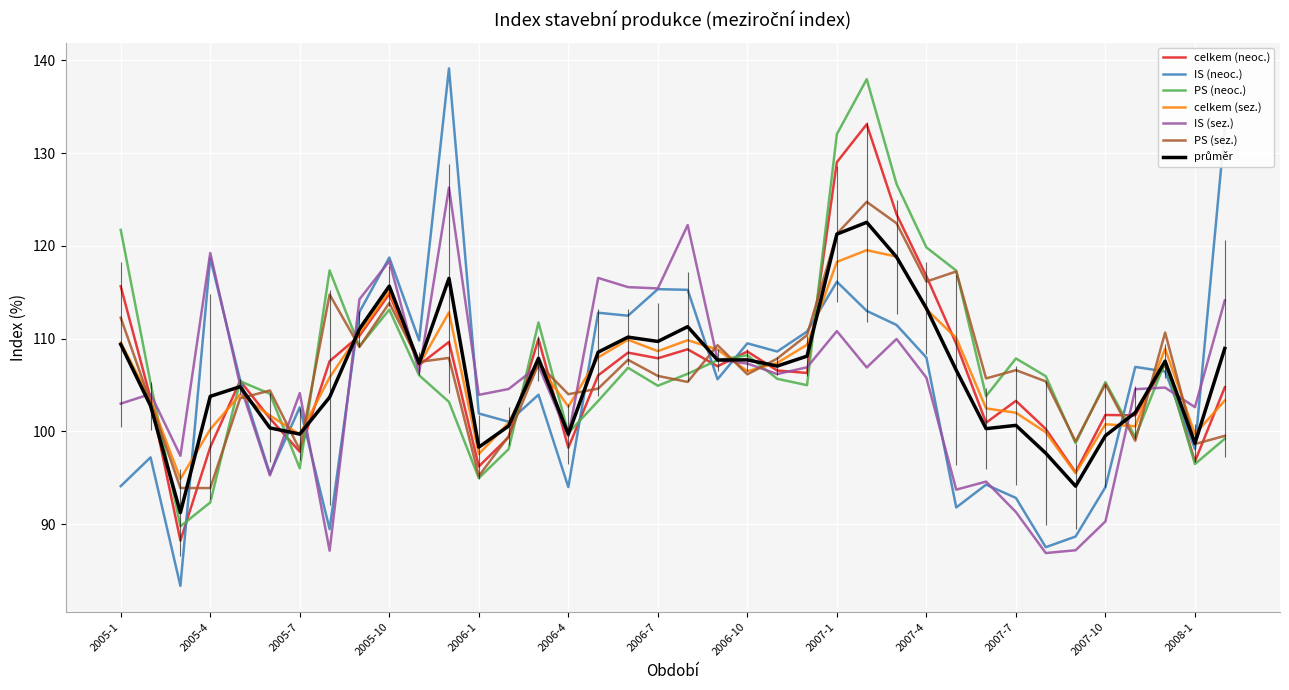

Which series has the largest range (max minus min)?

IS (neoc.)